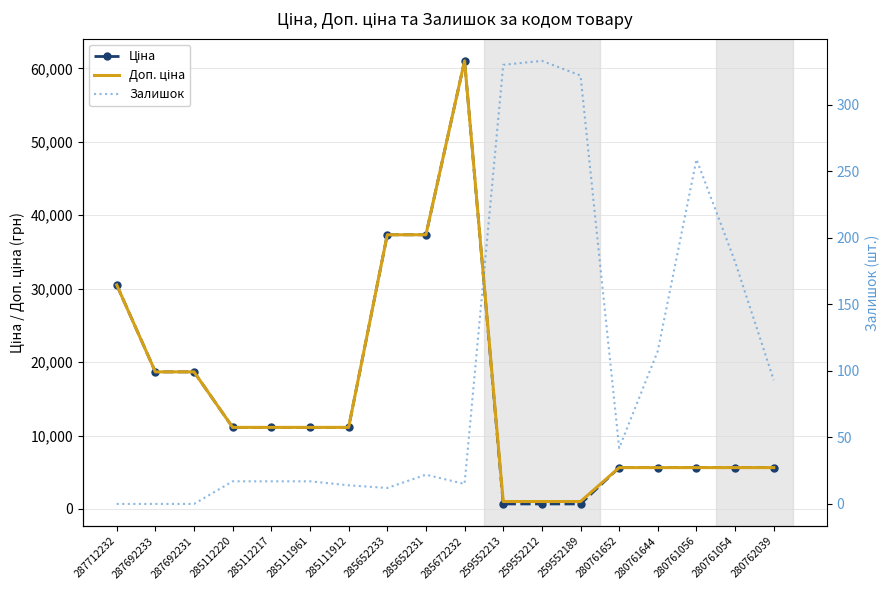

How many interior local peaks does the Доп. ціна series have?

1